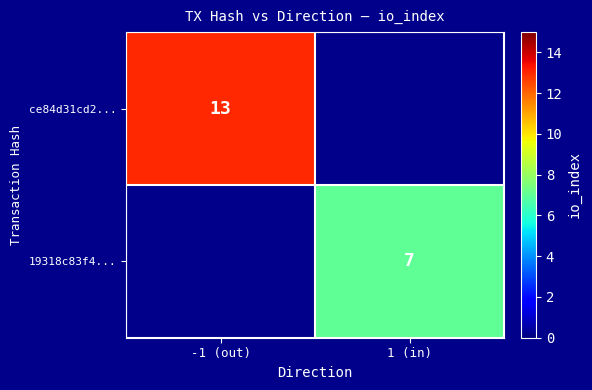

At how many categories does at least one series exceed 10?

1